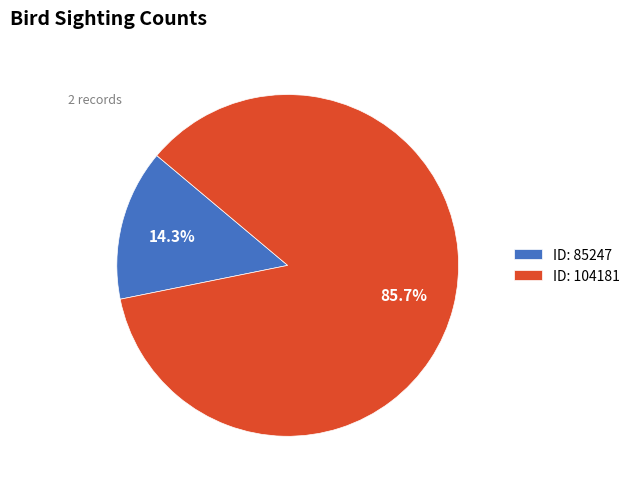

Approximately how many times larger is the value at ID: 104181 compared to ID: 85247?

6.0